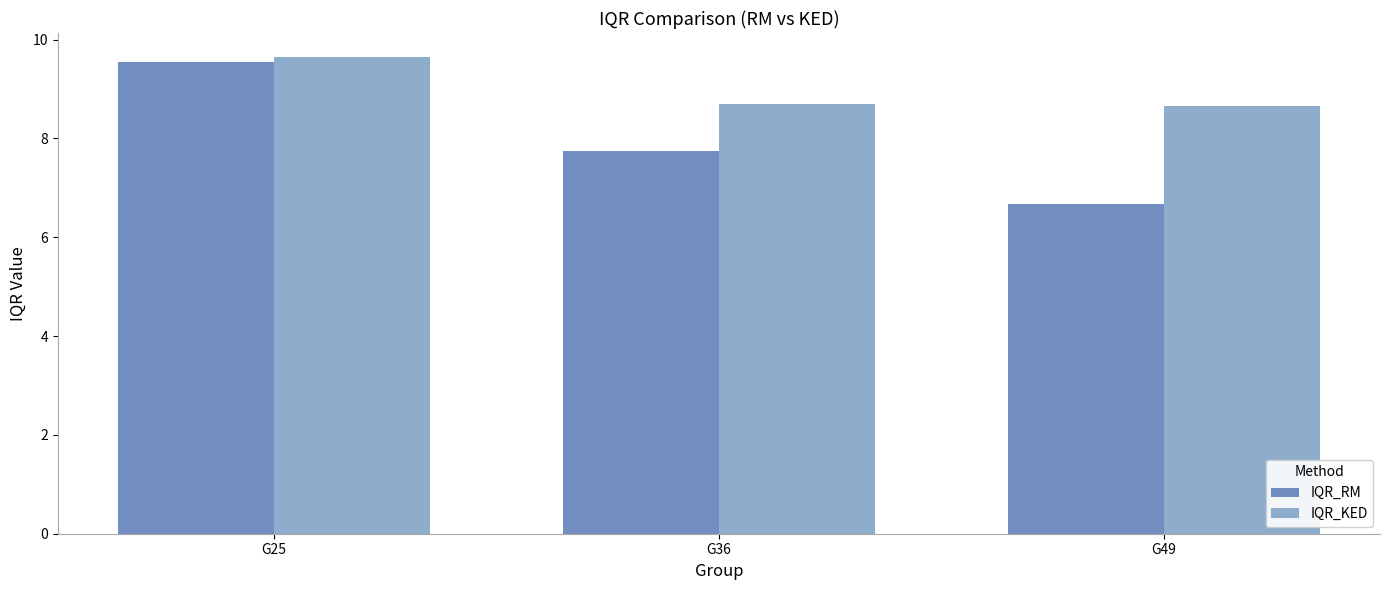

Which series has the largest total across all categories?

IQR_KED